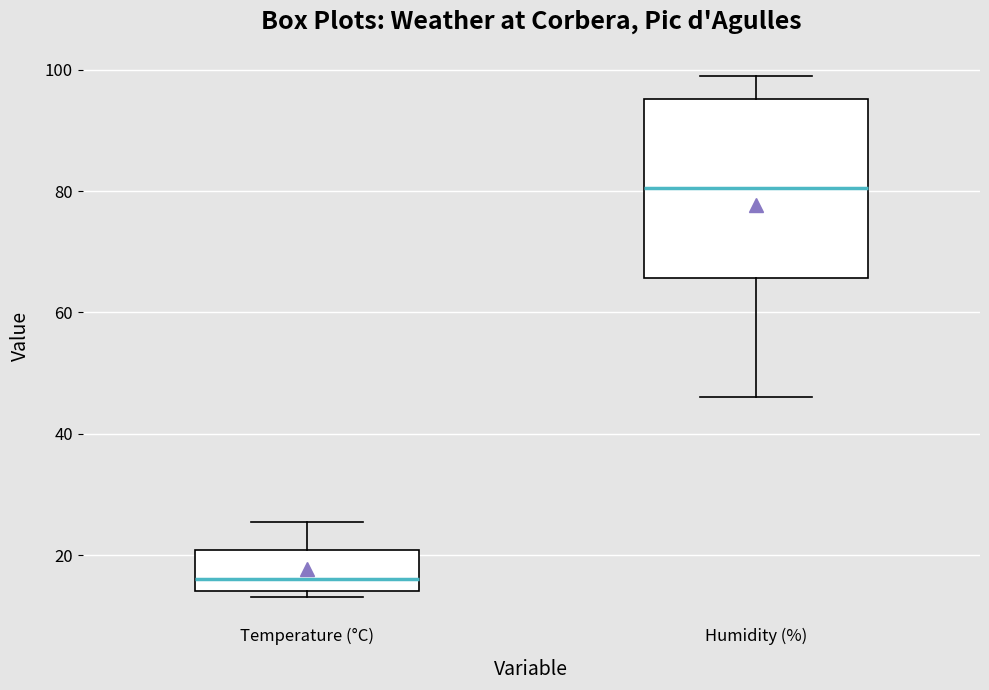

Comparing the boxes themselves (not the whiskers), which one is the tallest?

Humidity (%)